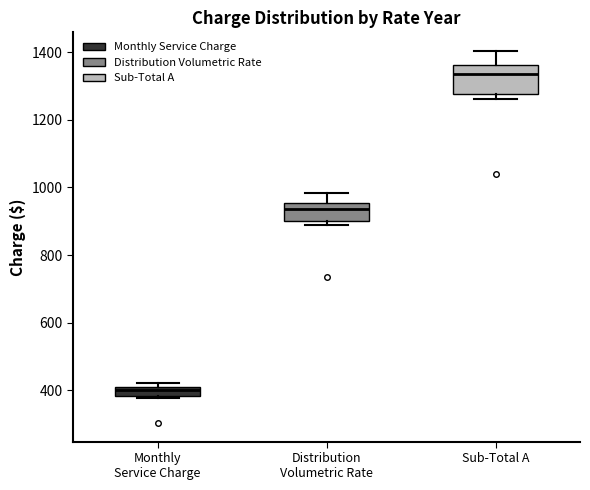

Which box has the highest median line?

Sub-Total A